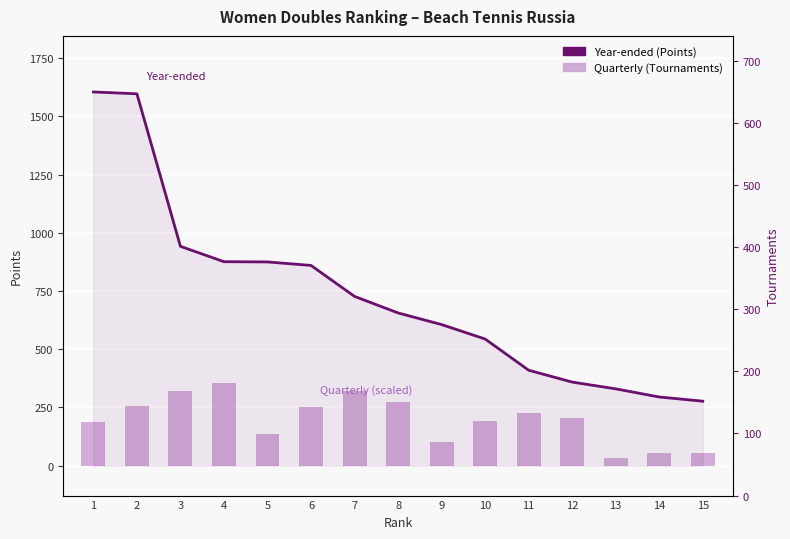

Read the Quarterly (Tournaments) value at 14.

52.4